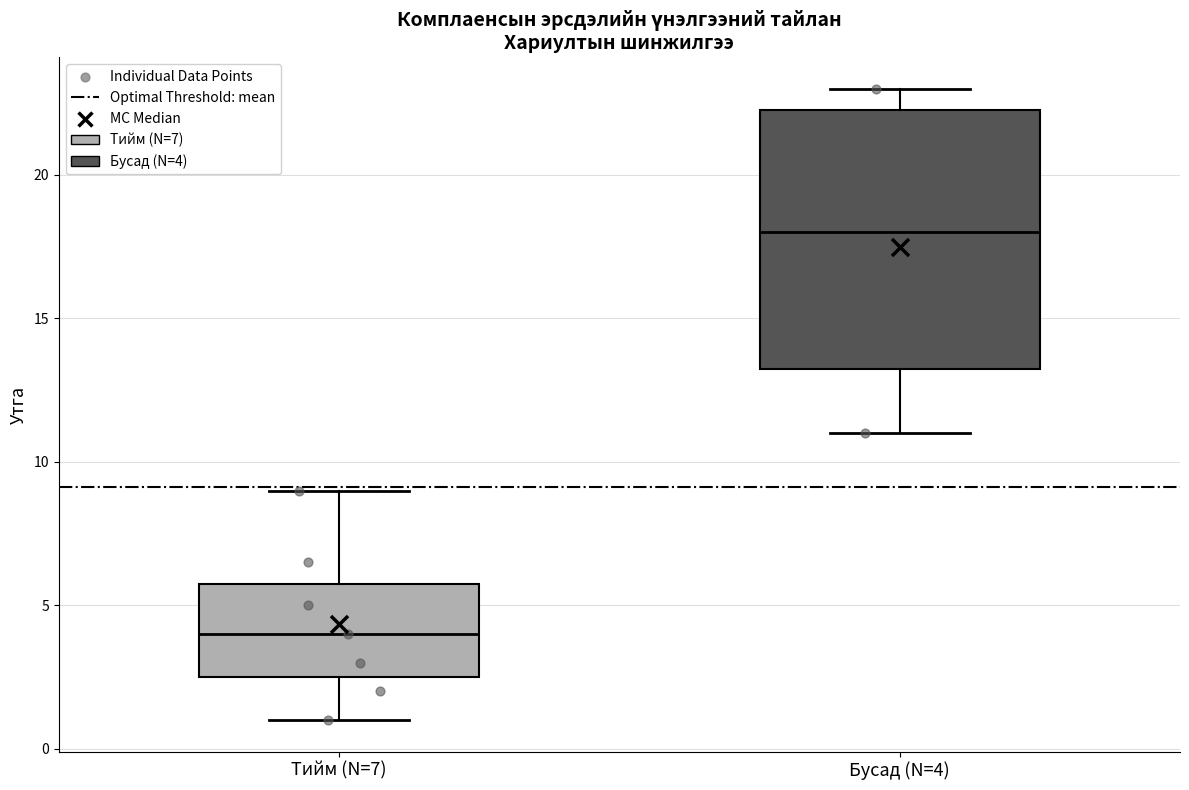

Where is the upper edge of the box for Тийм (N=7) on the y-axis? The values are not printed on the chart, so give them approximately, as read against the axis.

6.0